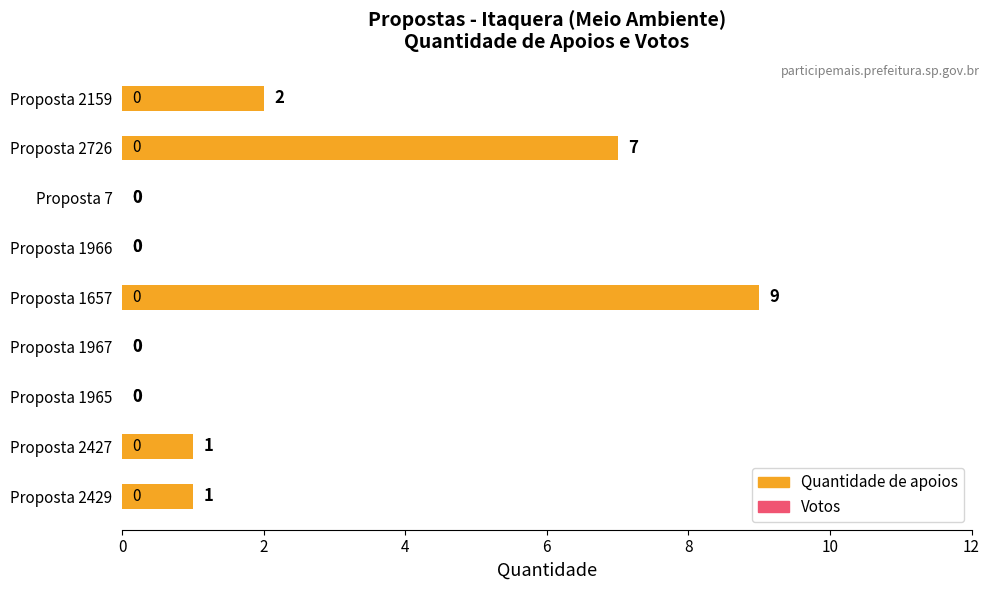

Are the bars horizontal?

Yes